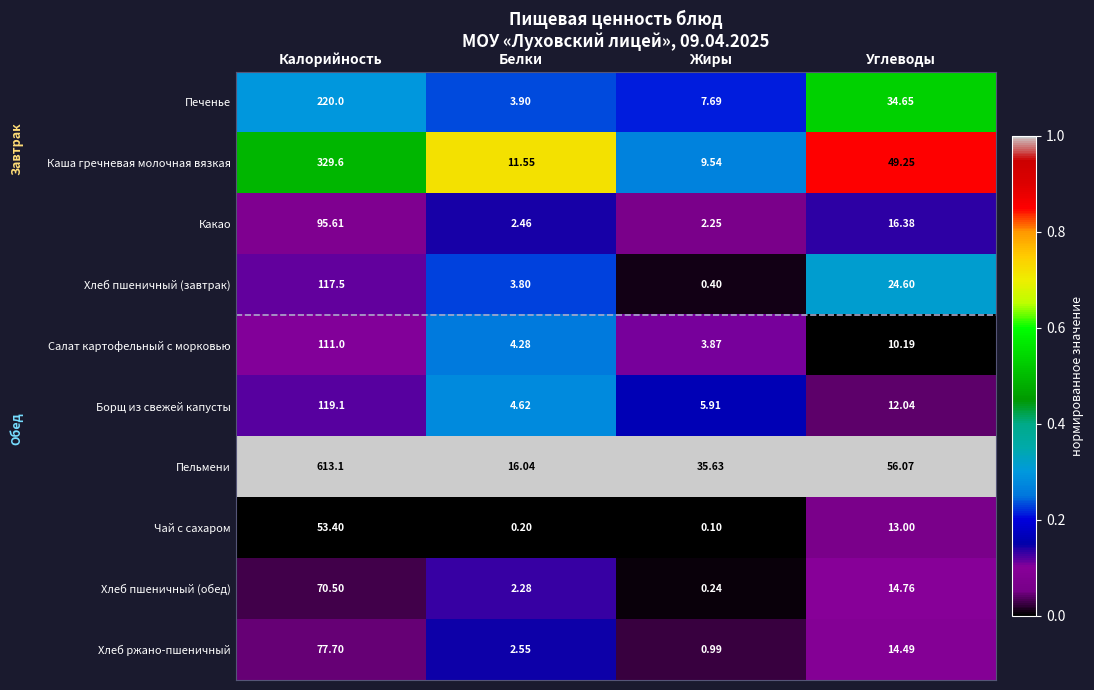

Which label corresponds to the smallest value in the chart?

Жиры